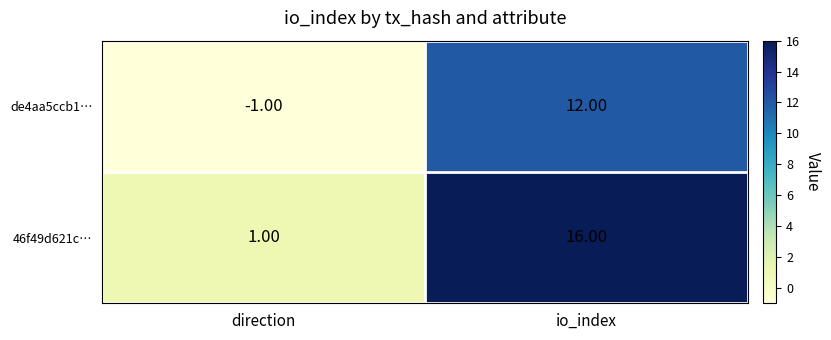

Where is 46f49d621c… nearest to the value 8?

direction